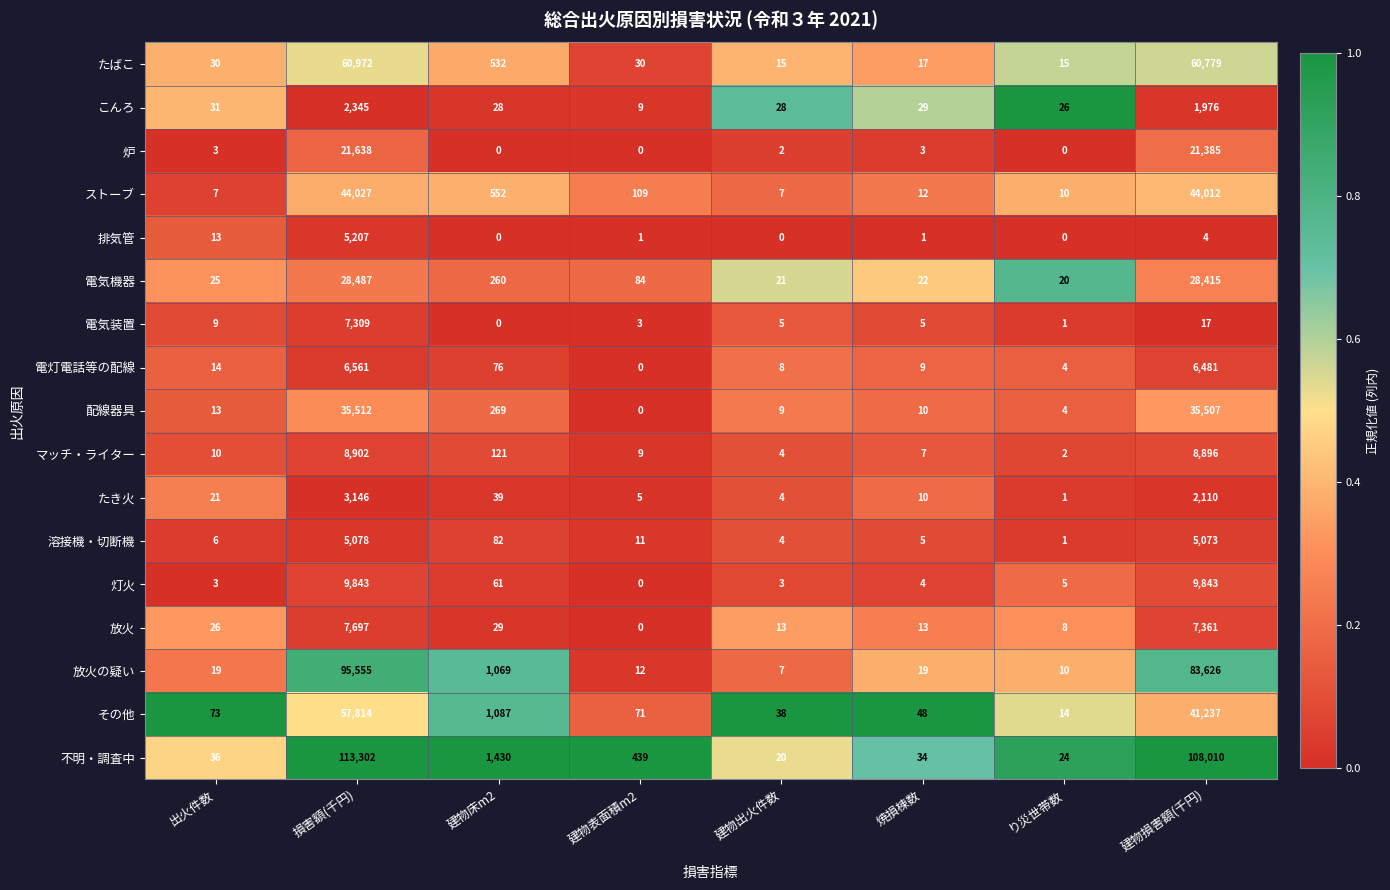

What is the difference between the ストーブ values at 出火件数 and 建物表面積m2?

102